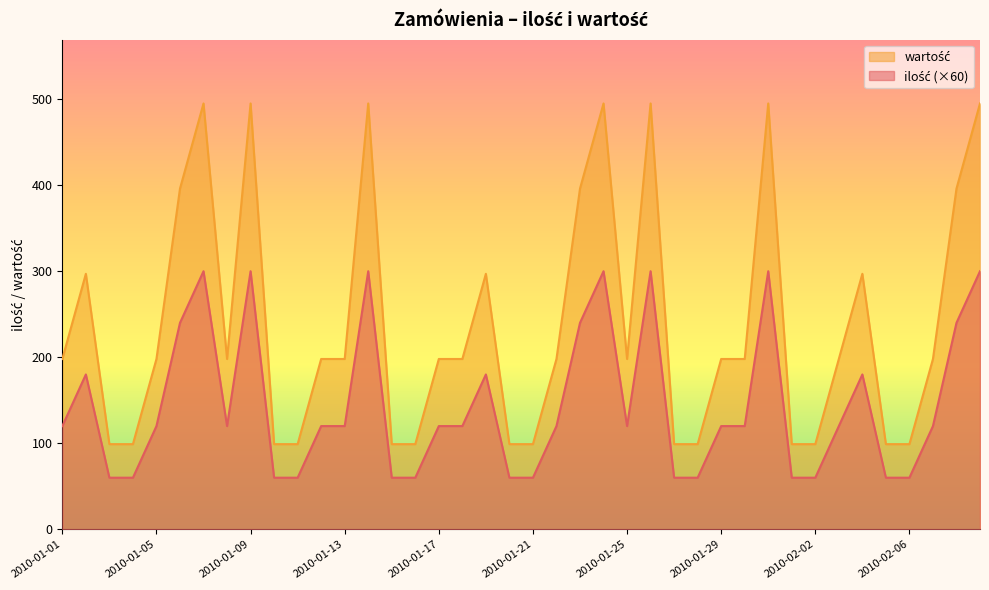

Is the value of wartość at 2010-01-04 greater than the value of ilość at 2010-01-16?

No